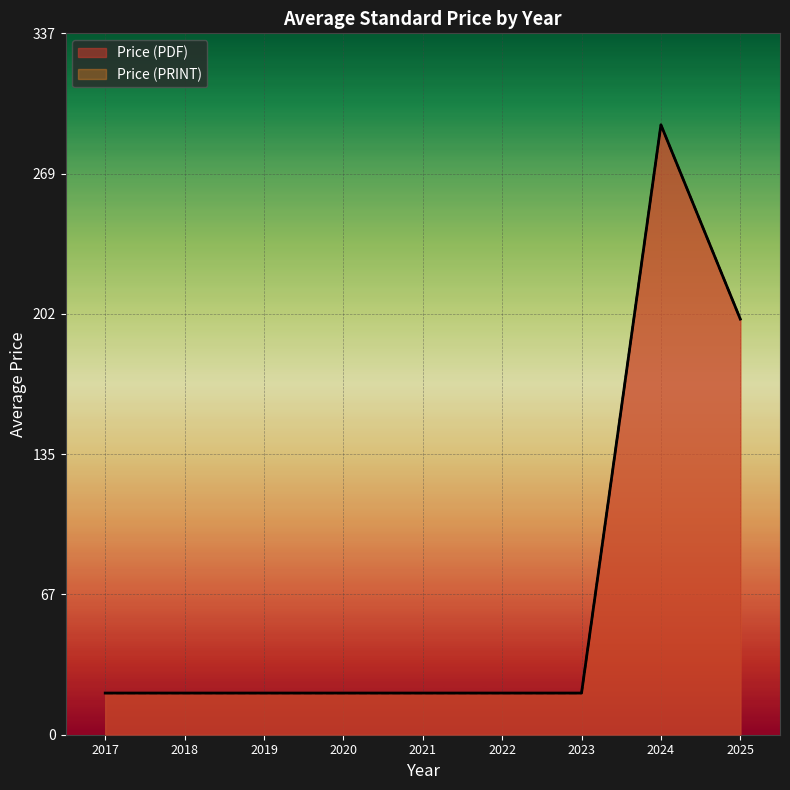

True or false: Price (PDF) and Price (PRINT) cross at least once.

False